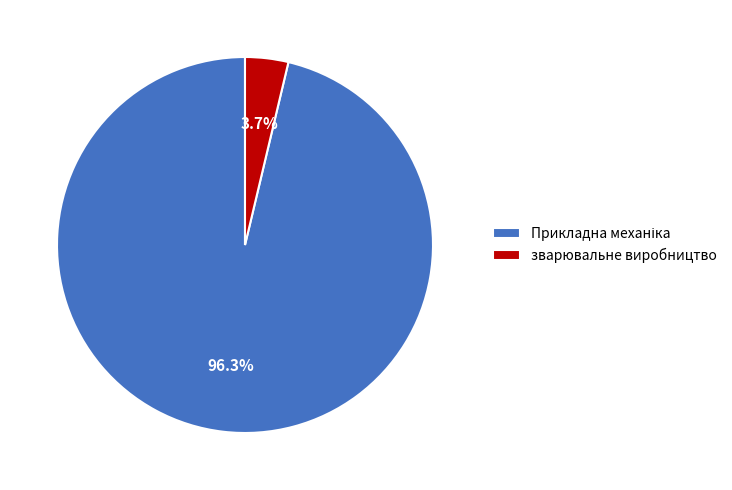

Does any single category account for the majority?

Yes